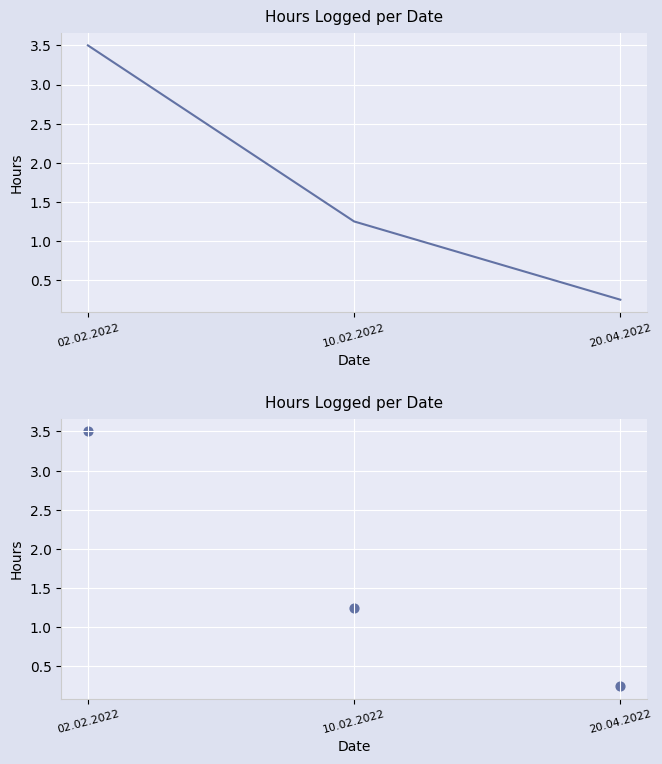

What is the change in value from 02.02.2022 to 10.02.2022?

-2.2